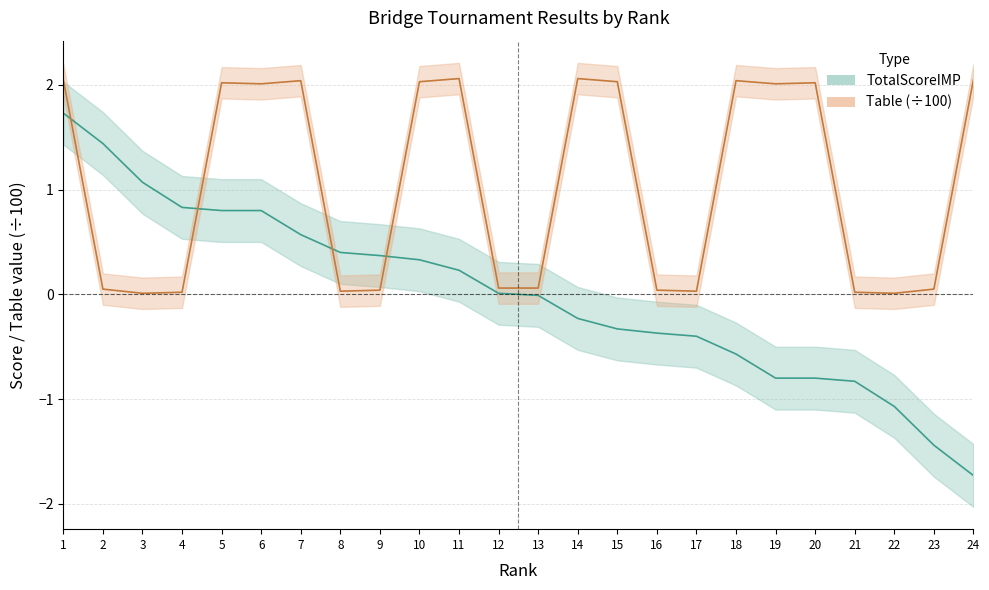

True or false: TotalScoreIMP and Table intersect in this chart.

True